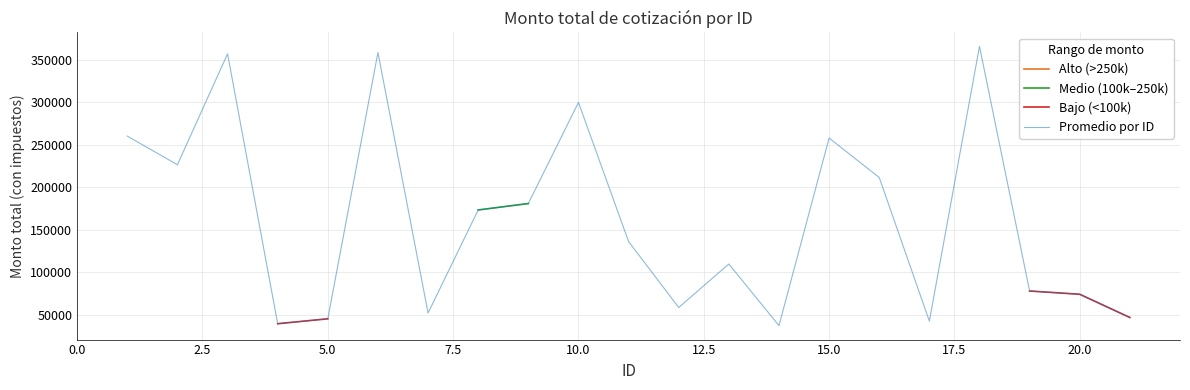

What are all the series names shown in the legend?

Alto (>250k), Medio (100k–250k), Bajo (<100k), Promedio por ID